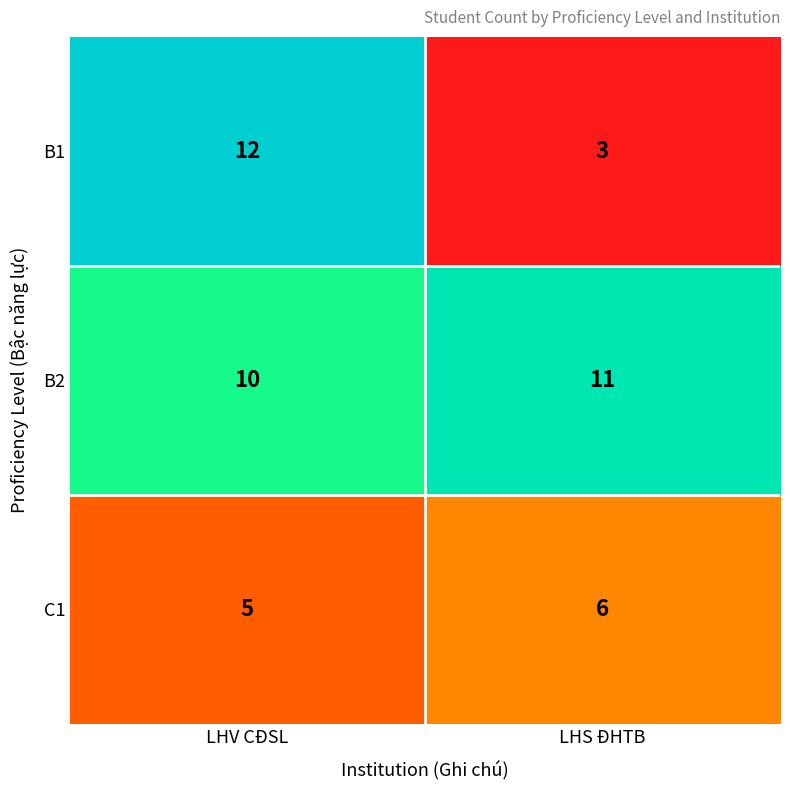

What is the sum of the B2 values at LHV CĐSL and LHS ĐHTB?

21